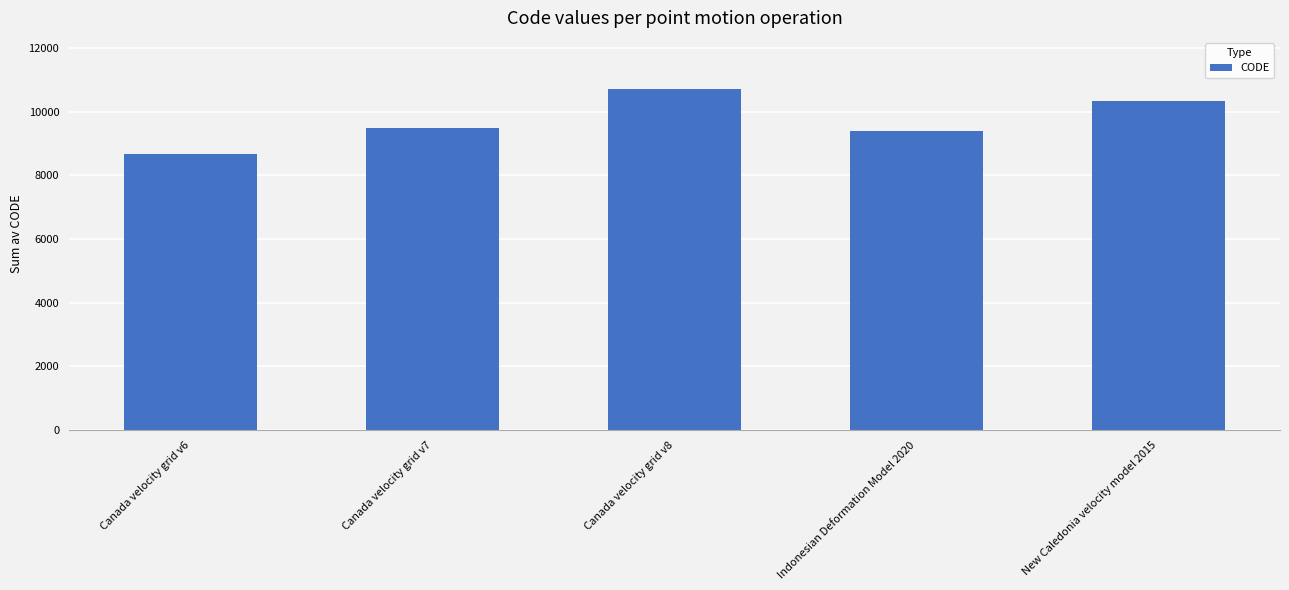

Count the number of data series in this chart.

1